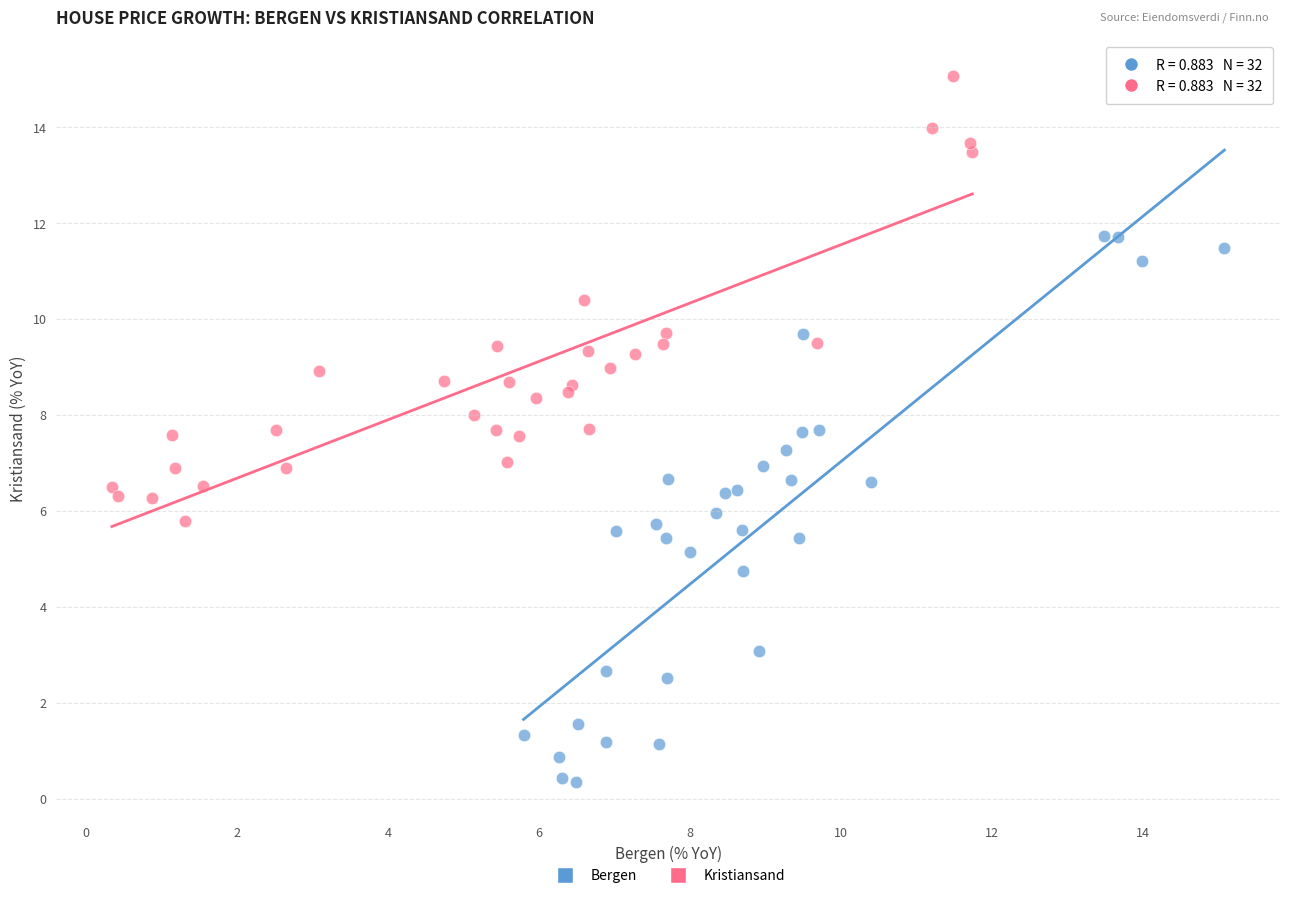

What are all the series names shown in the legend?

Bergen, Kristiansand